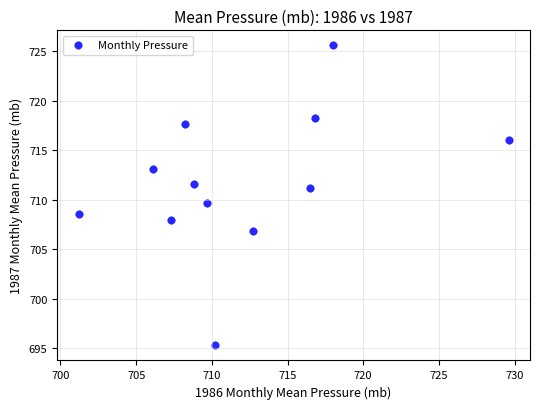

What is the range of Y values (max minus min)?

30.3